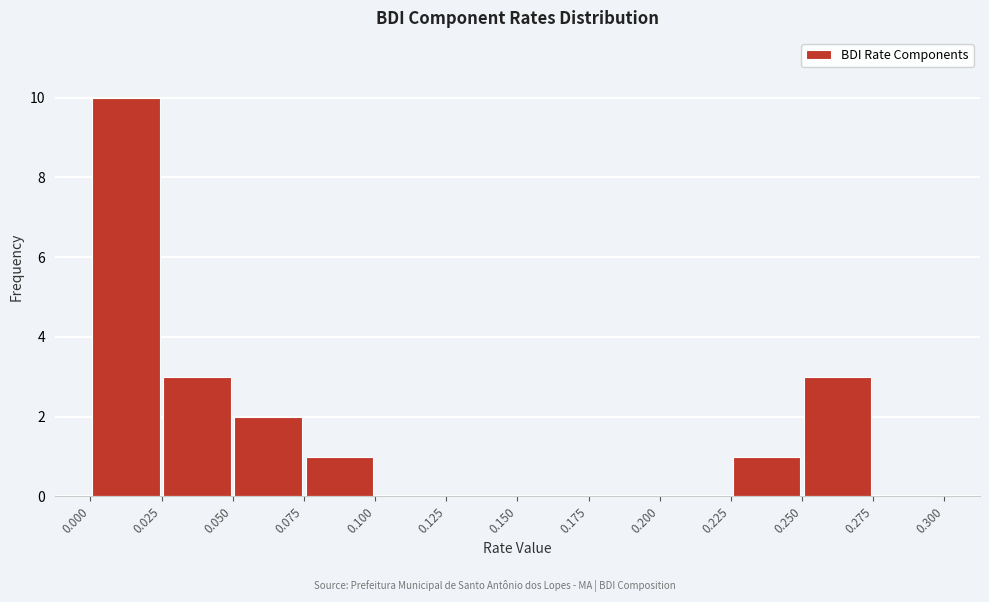

Reading left to right, list every bar in this chart as the range it spans on the x-axis followed by its height. The values are not printed on the chart, so give them approximately, as read against the axis.

0.000 to 0.025: 10
0.025 to 0.050: 3
0.050 to 0.075: 2
0.075 to 0.100: 1
0.100 to 0.125: 0
0.125 to 0.150: 0
0.150 to 0.175: 0
0.175 to 0.200: 0
0.200 to 0.225: 0
0.225 to 0.250: 1
0.250 to 0.275: 3
0.275 to 0.300: 0